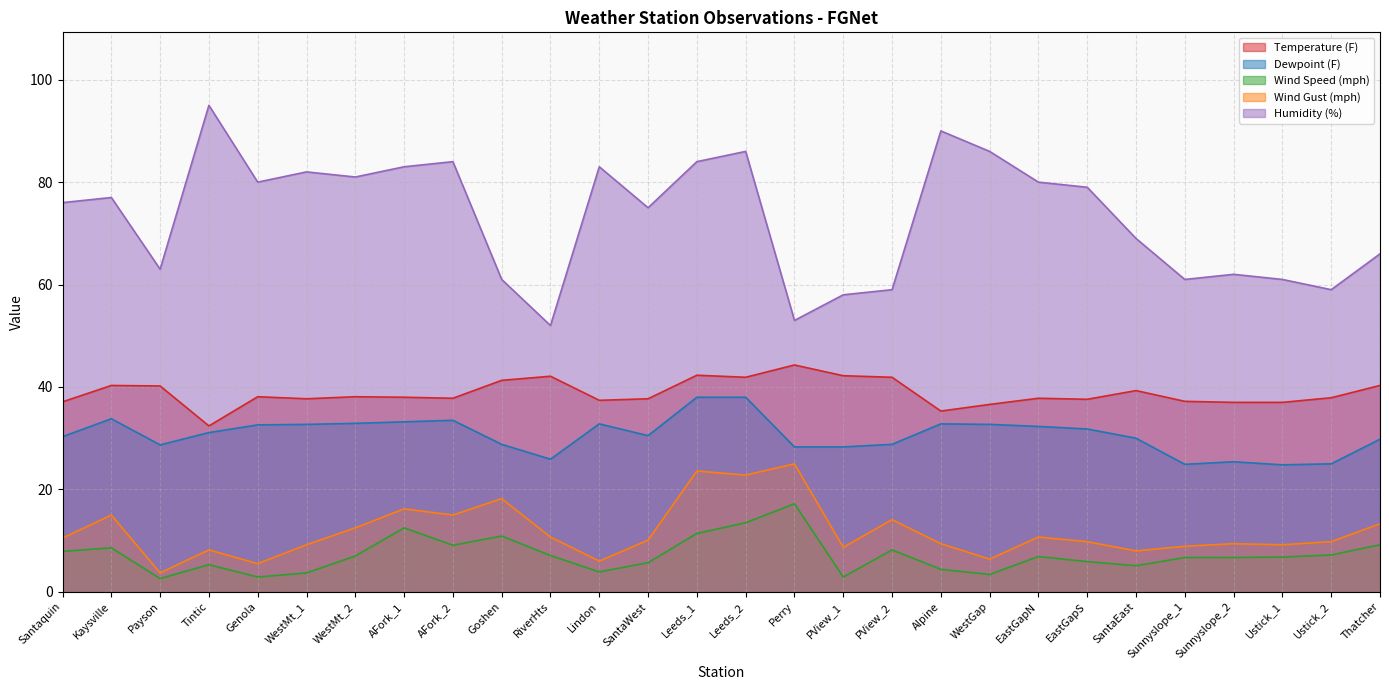

Does the chart have visible grid lines?

Yes